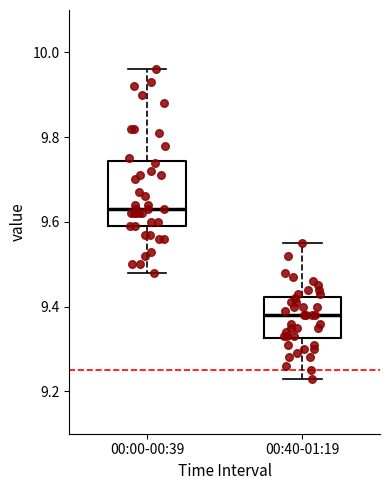

Reading left to right, read every box against the y-axis: the position of its median line, the range the box covers, and the ends of its whiskers. The values are not printed on the chart, so give them approximately, as read against the axis.

00:00-00:39: median 9.64, box 9.60 to 9.74, whiskers 9.48 to 9.96
00:40-01:19: median 9.38, box 9.32 to 9.42, whiskers 9.24 to 9.56